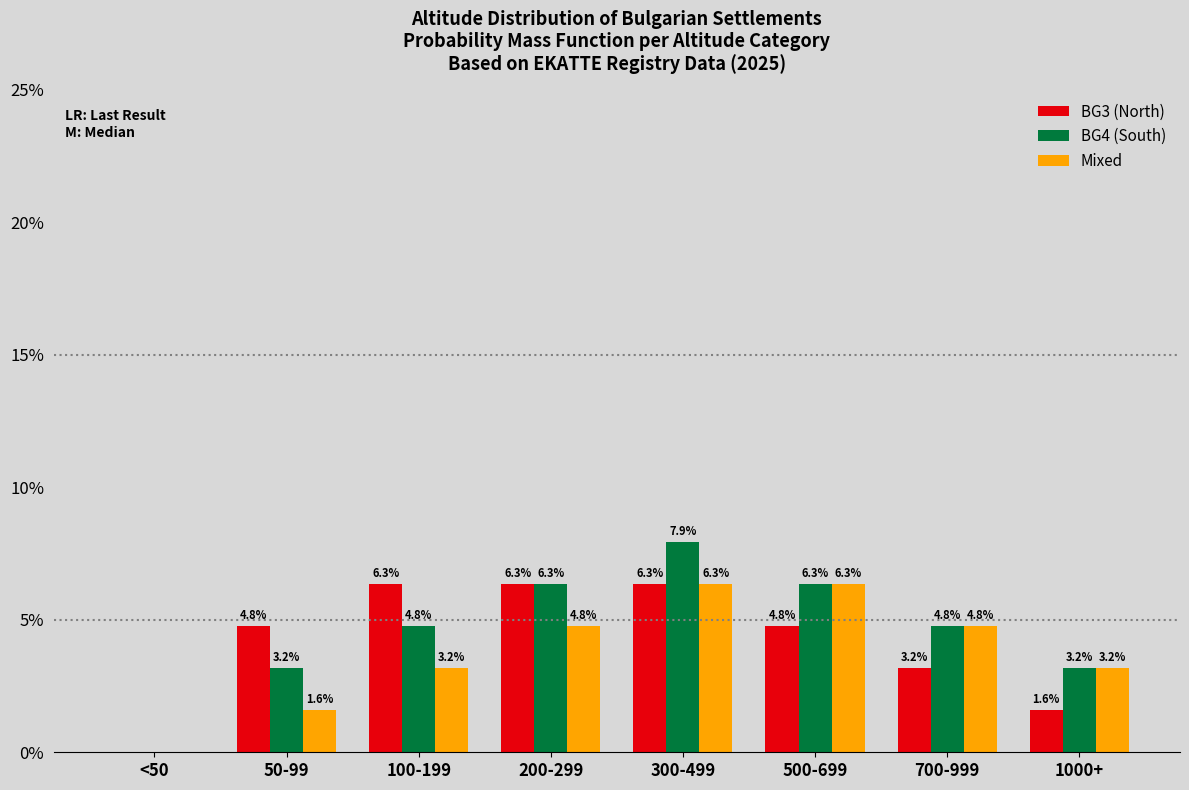

Reading left to right, list all the values displayed in this chart.

BG3 (North): <50=0.0	50-99=4.8	100-199=6.3	200-299=6.3	300-499=6.3	500-699=4.8	700-999=3.2	1000+=1.6
BG4 (South): <50=0.0	50-99=3.2	100-199=4.8	200-299=6.3	300-499=7.9	500-699=6.3	700-999=4.8	1000+=3.2
Mixed: <50=0.0	50-99=1.6	100-199=3.2	200-299=4.8	300-499=6.3	500-699=6.3	700-999=4.8	1000+=3.2